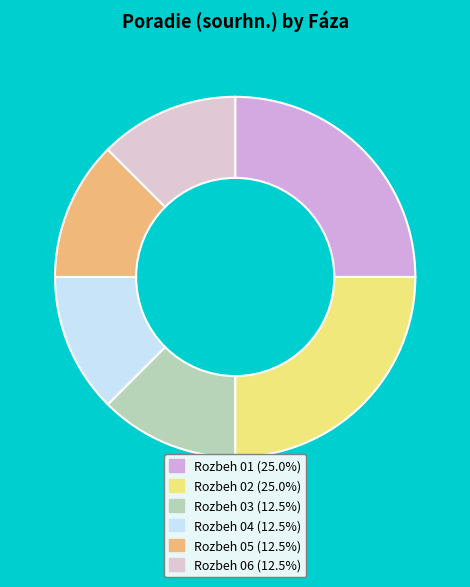

The Rozbeh 04 slice represents 12% of the pie. True or false?

True